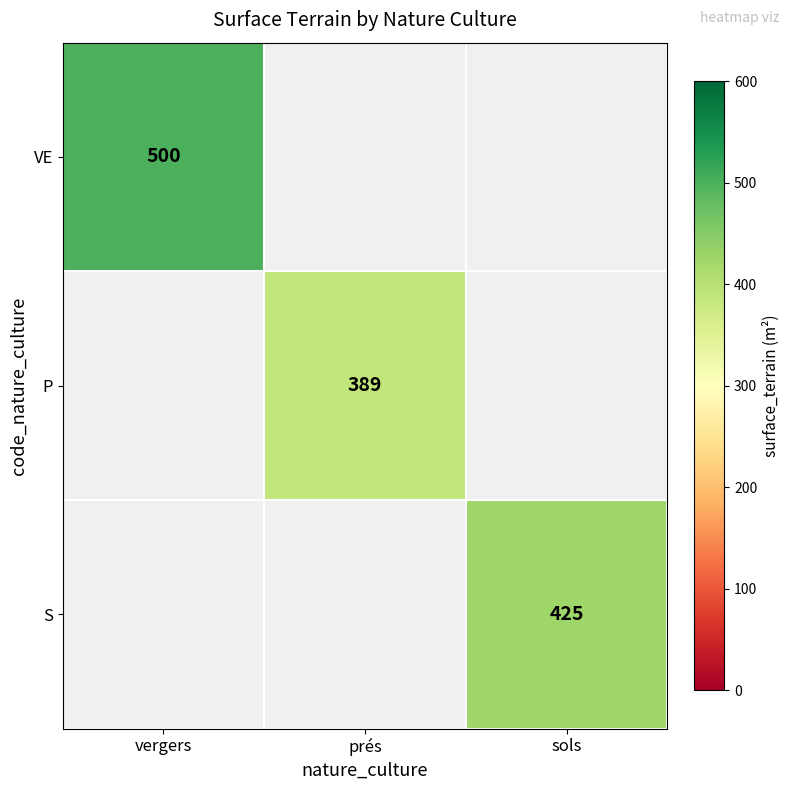

Count the number of data series in this chart.

3